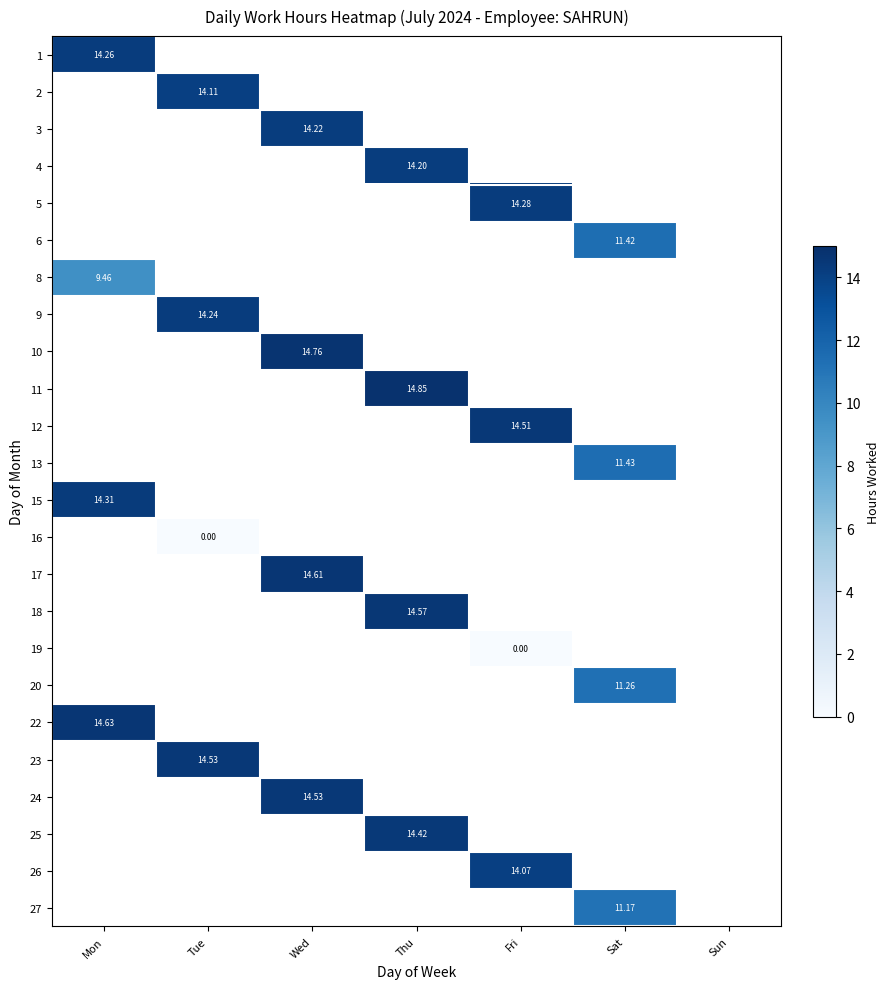

How many data points does each series have?

7